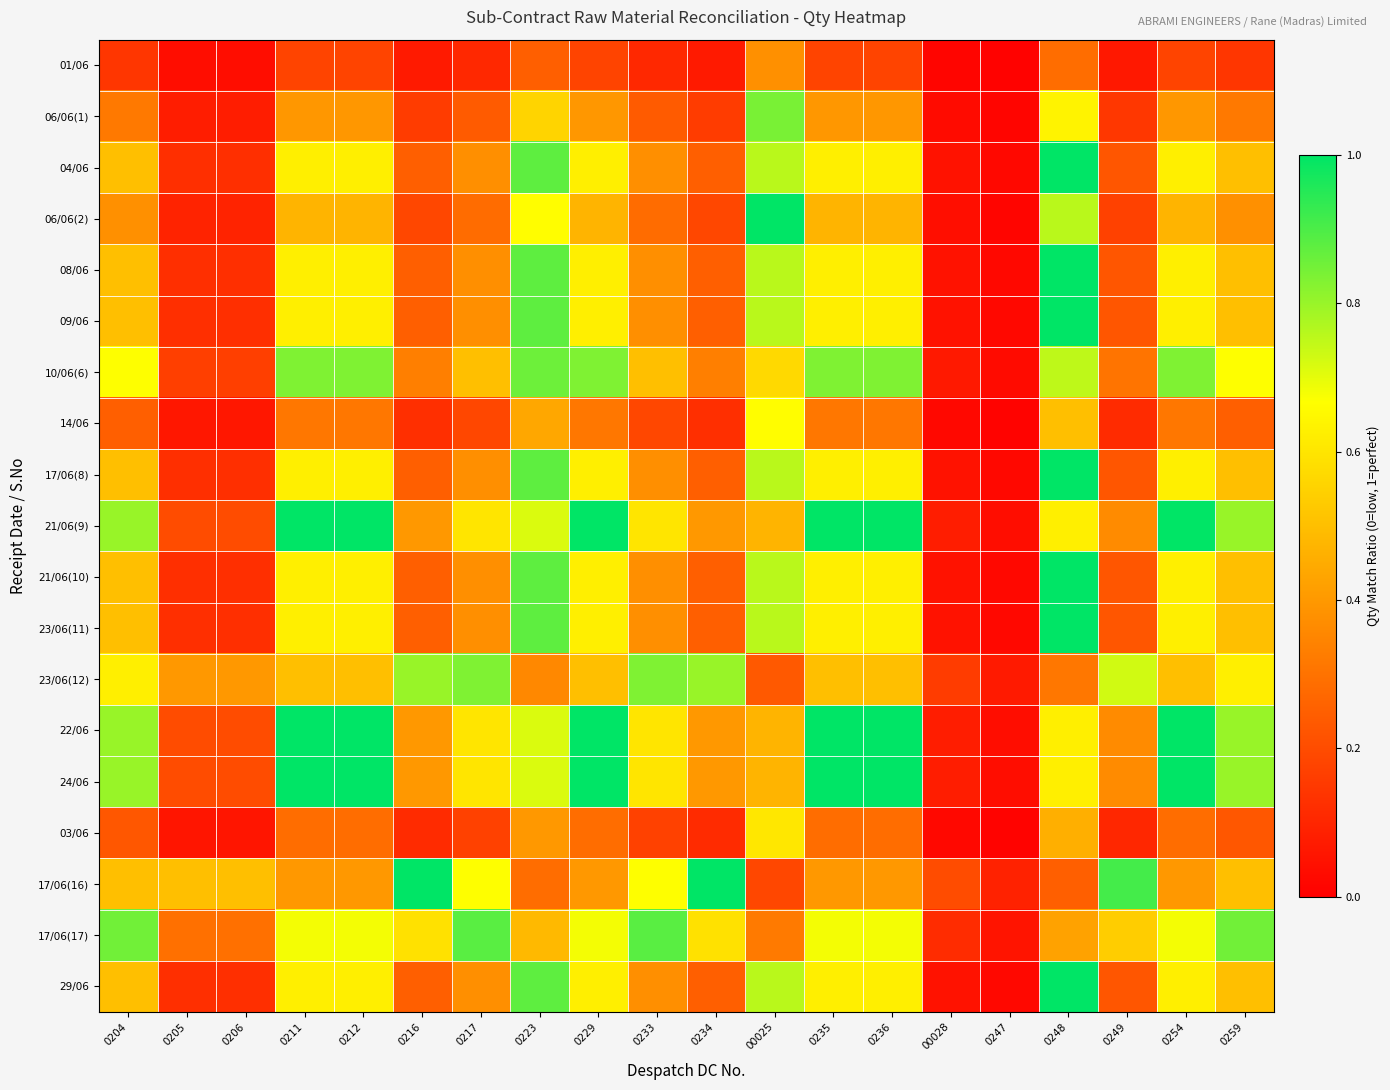

Rank the series by their maximum value, from highest to lowest.

04/06, 06/06(2), 08/06, 09/06, 17/06(8), 21/06(9), 21/06(10), 23/06(11), 22/06, 24/06, 17/06(16), 29/06, 17/06(17), 10/06(6), 06/06(1), 23/06(12), 14/06, 03/06, 01/06